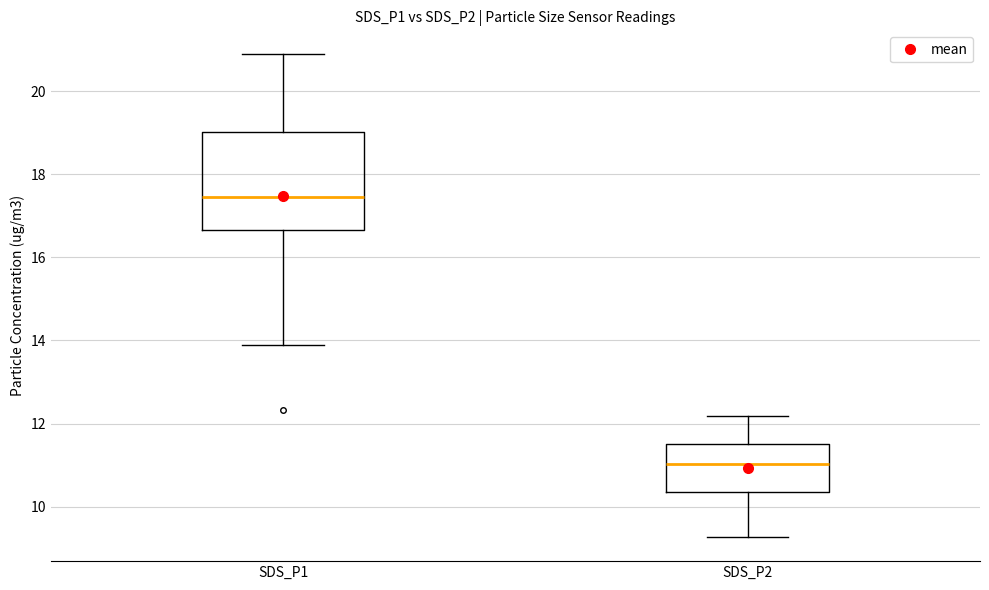

Reading left to right, read every box against the y-axis: the position of its median line, the range the box covers, and the ends of its whiskers. The values are not printed on the chart, so give them approximately, as read against the axis.

SDS_P1: median 17.4, box 16.6 to 19.0, whiskers 14.0 to 20.8
SDS_P2: median 11.0, box 10.4 to 11.6, whiskers 9.2 to 12.2